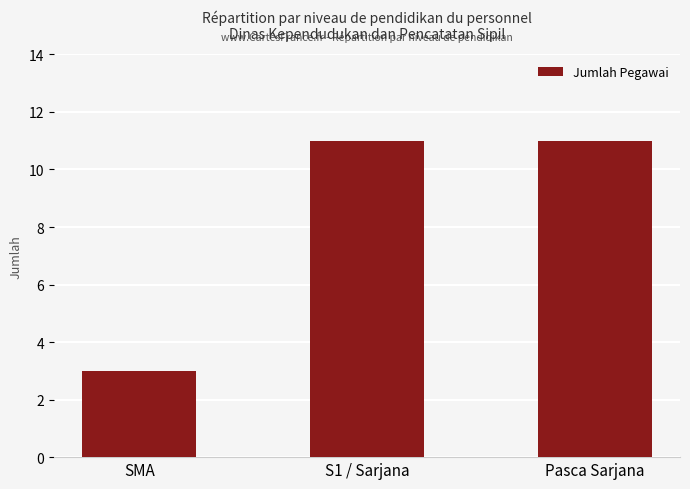

What is the greatest value displayed?

11